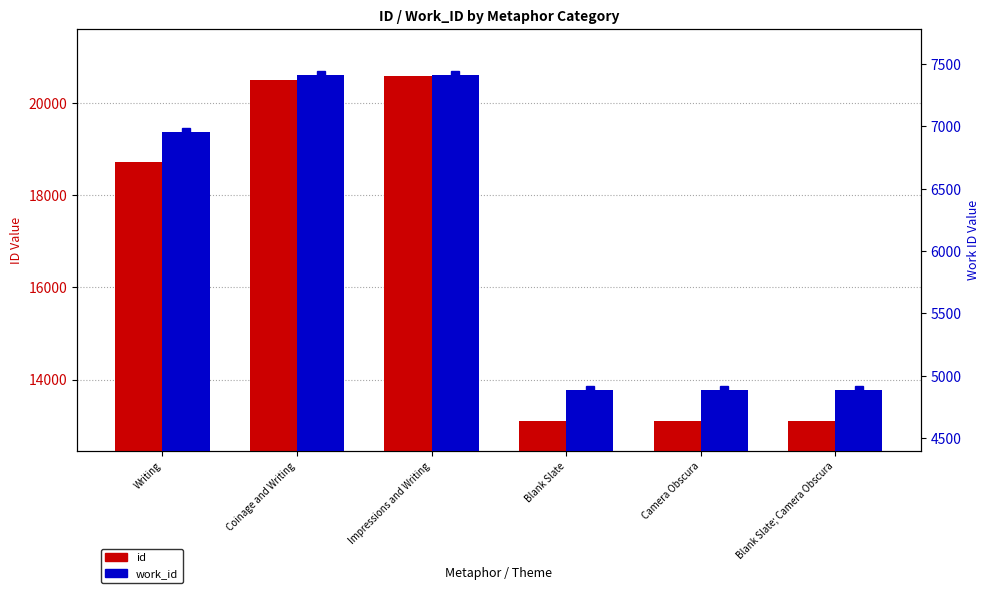

What is the label of the 2nd bar from the right?

Camera Obscura